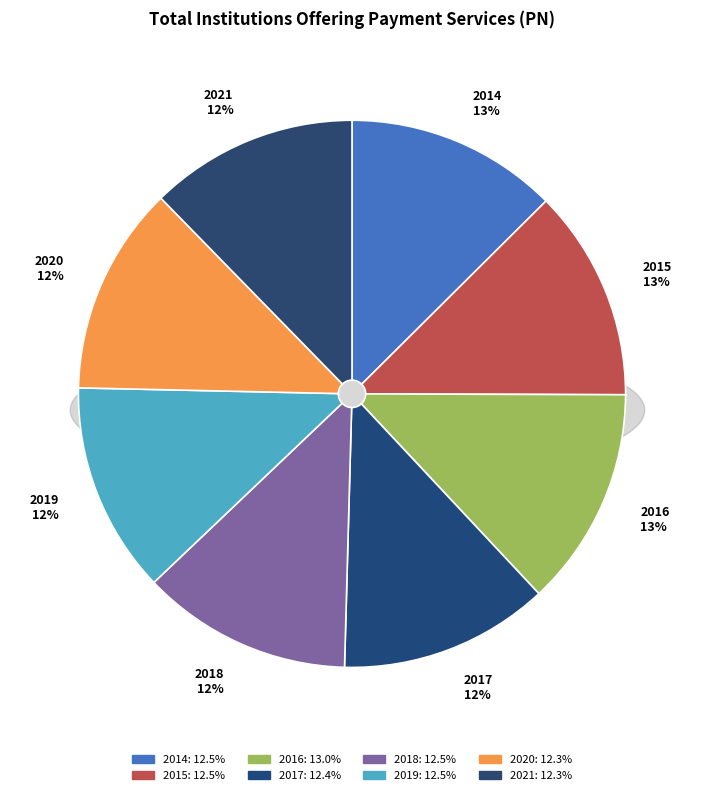

Is it true that 2021 is 1% of the pie?

False